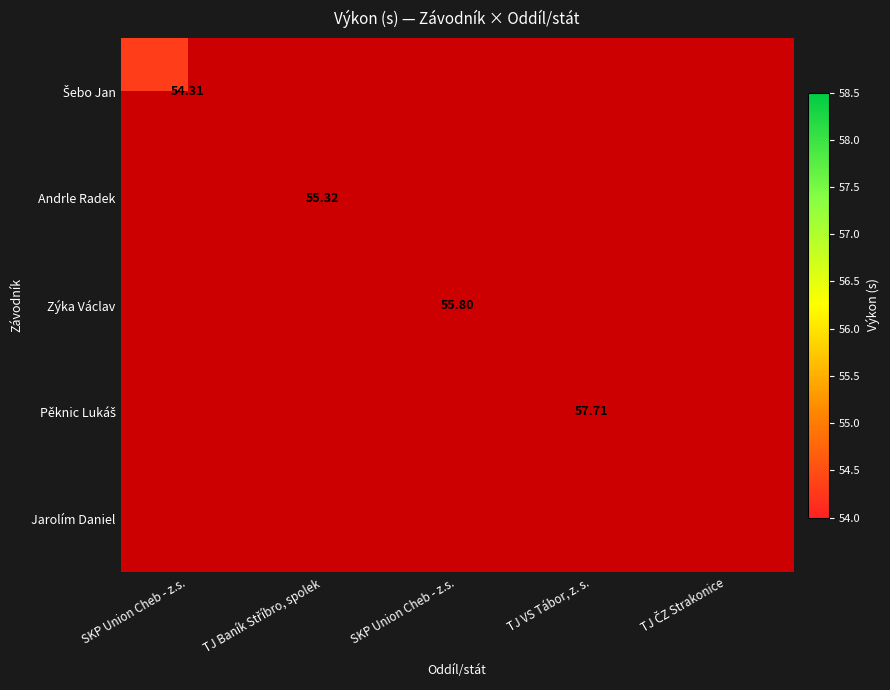

Rank the series by their maximum value, from lowest to highest.

Šebo Jan, Andrle Radek, Zýka Václav, Pěknic Lukáš, Jarolím Daniel